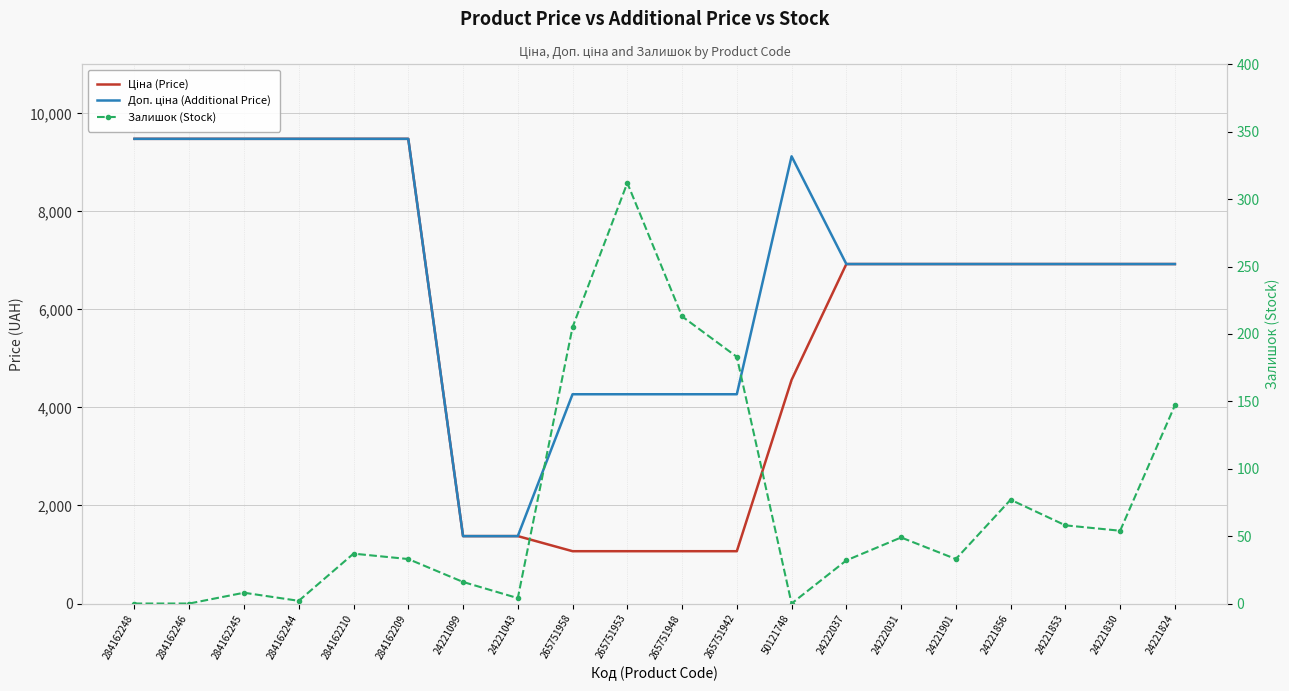

What is the label of the 6th point from the left?

284162209